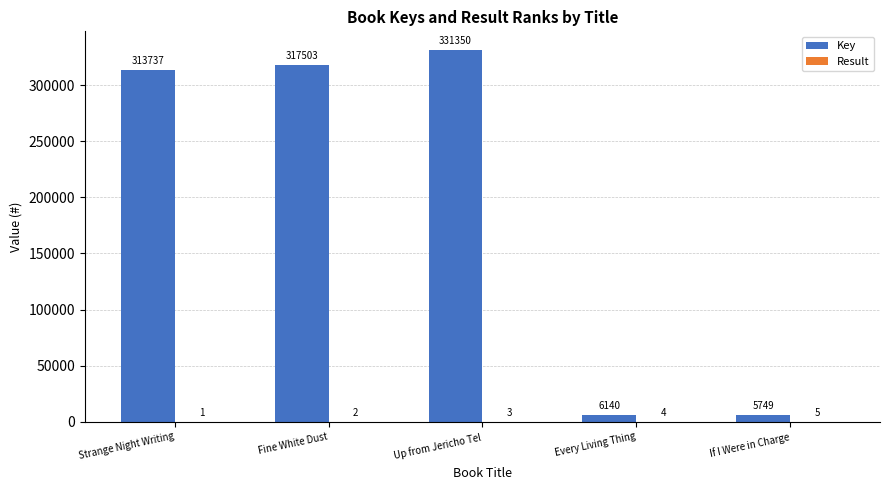

At which label does Key reach its peak?

Up from Jericho Tel